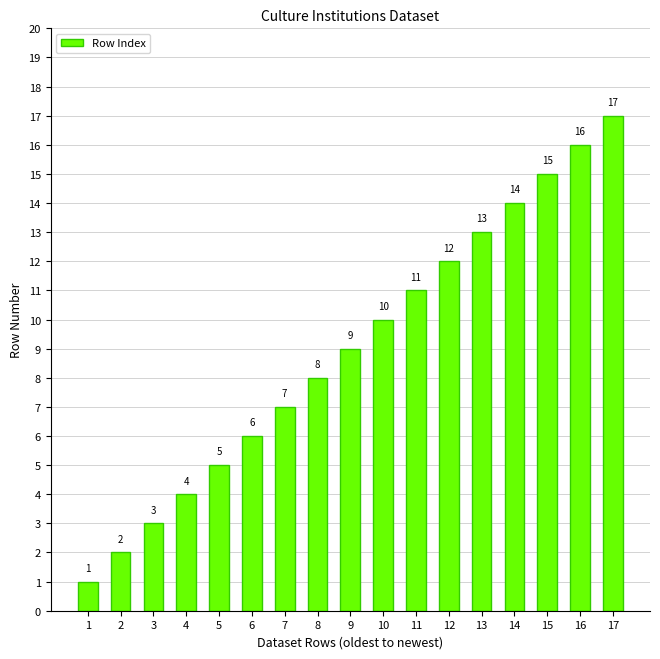

True or false: the data shows 15 at 9.

False